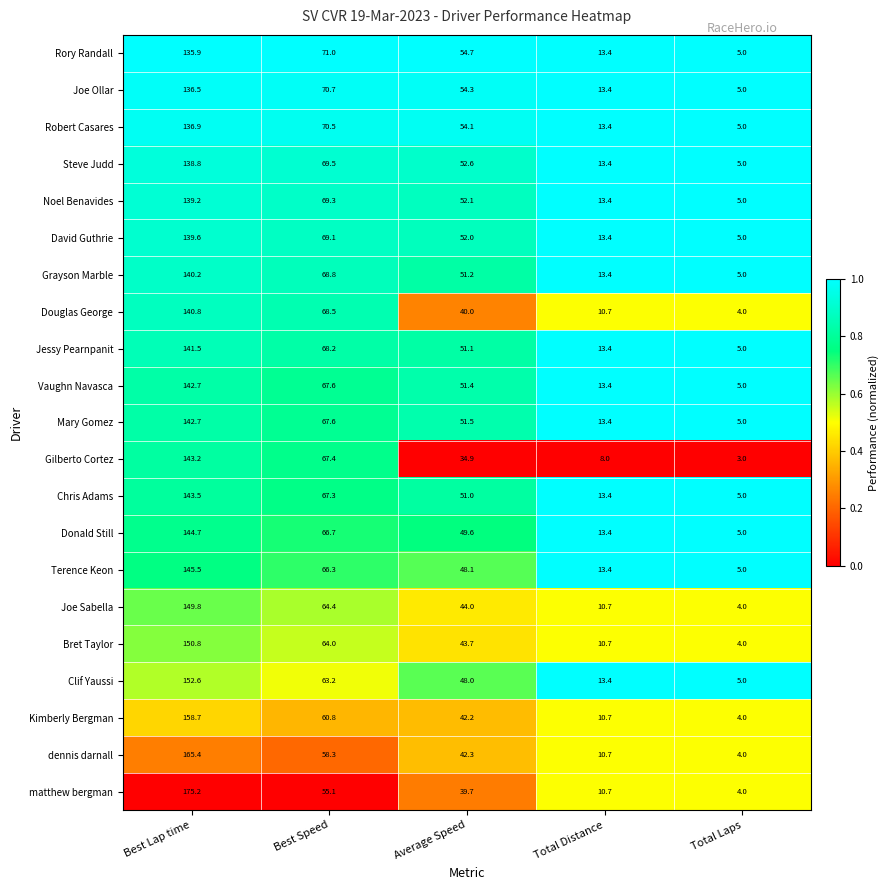

At which label does Kimberly Bergman reach its peak?

Best Lap time